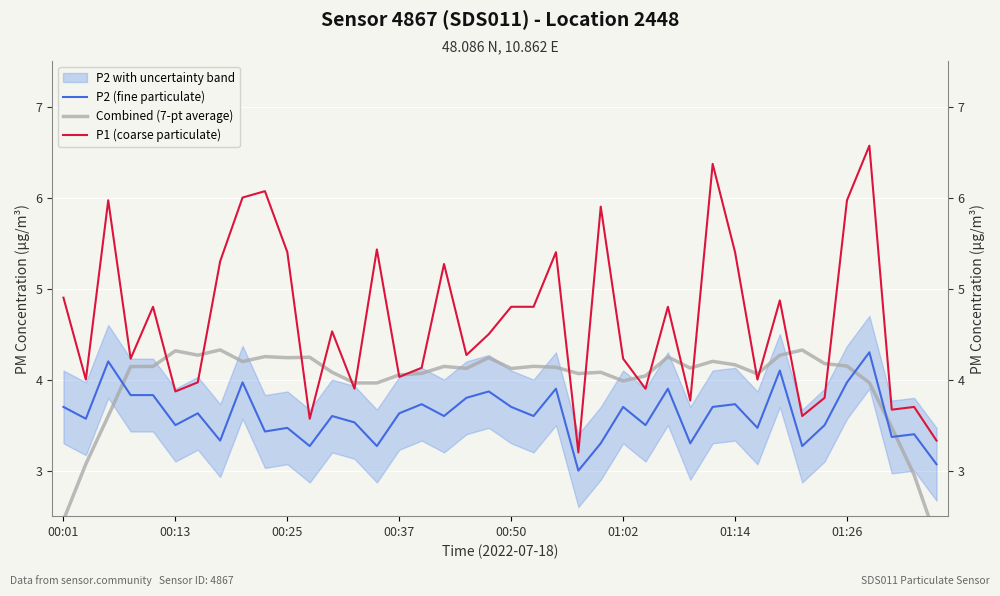

Which series has the widest spread of values?

P1 (coarse particulate)